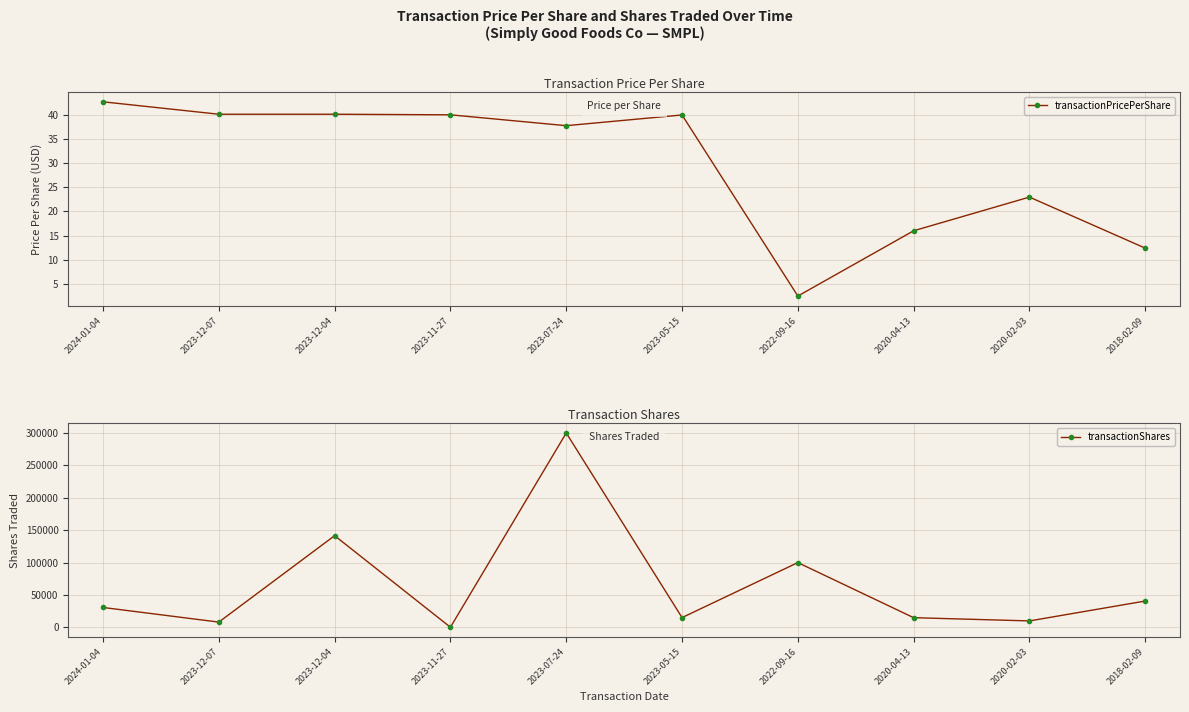

What is the sum of all transactionShares values?

661611